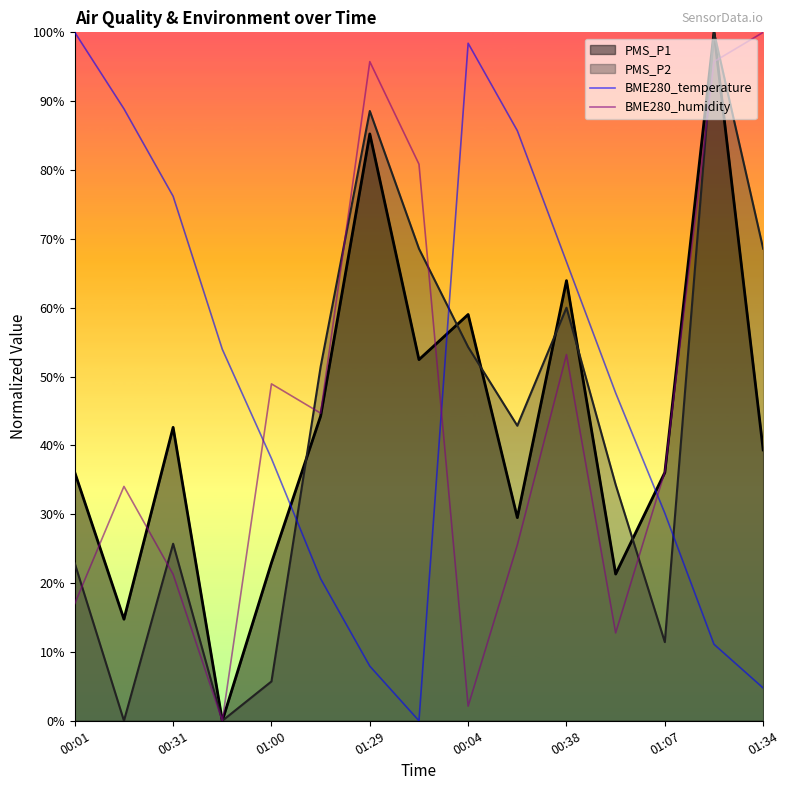

At 01:29, list the series in order from largest to smallest.

BME280_humidity, PMS_P2, PMS_P1, BME280_temperature